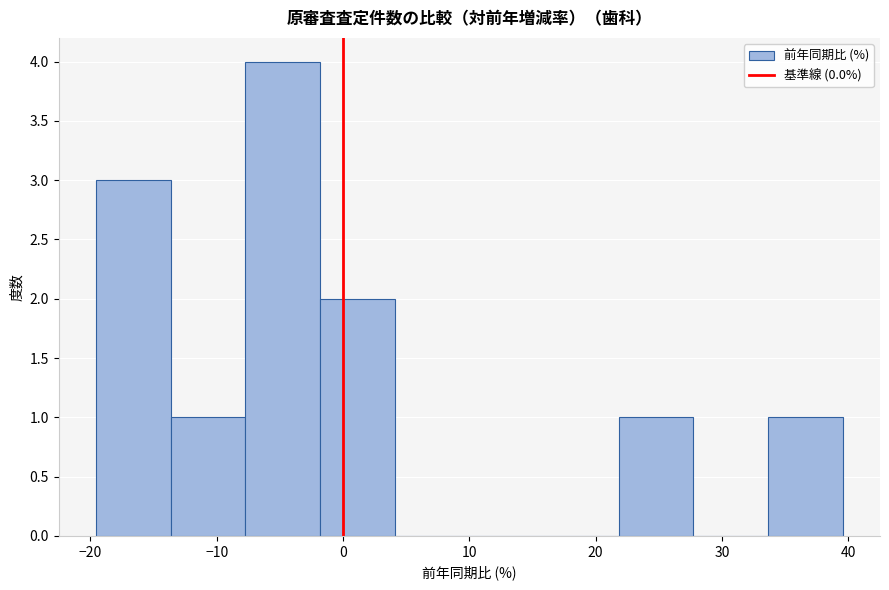

Reading left to right, transcribe this chart: for each bar, give the range it covers on the x-axis and its height. Neither the bar edges nor the heights are printed on the chart, so give them approximately, as read against the axes.

-20 to -14: 3
-14 to -8: 1
-8 to -2: 4
-2 to 4: 2
4 to 10: 0
10 to 16: 0
16 to 22: 0
22 to 28: 1
28 to 34: 0
34 to 40: 1